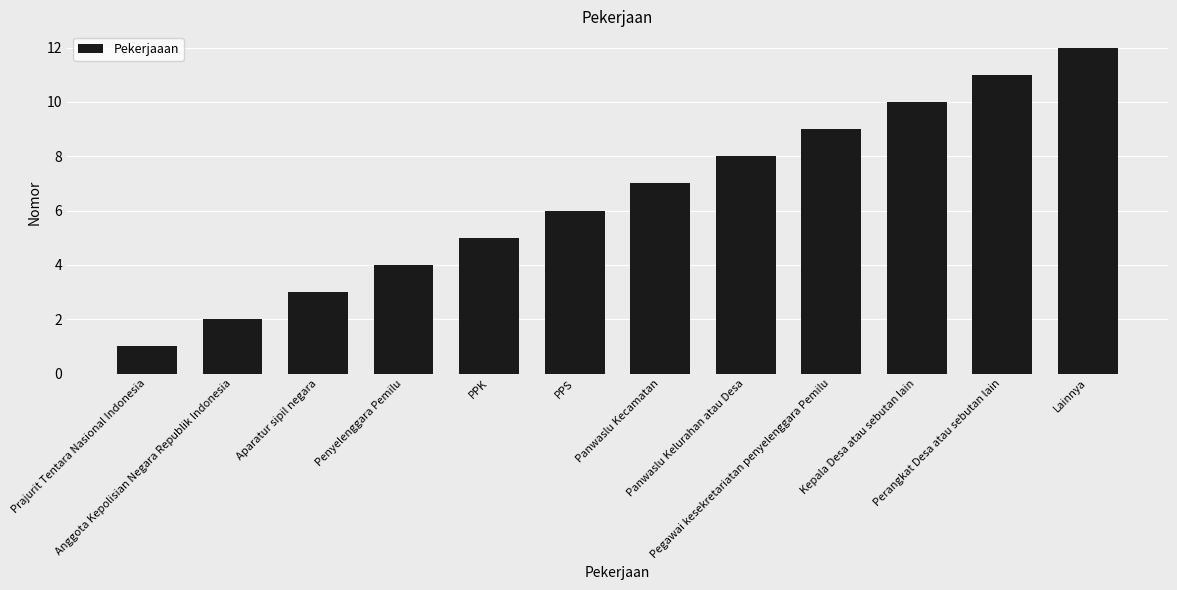

What is the smallest value displayed?

1